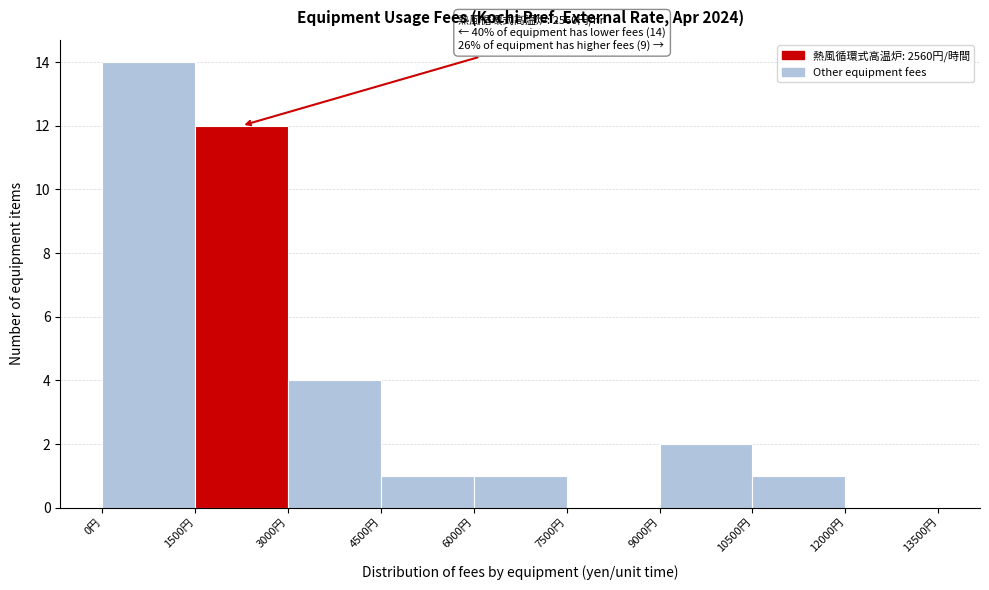

Which range on the x-axis has the tallest bar?

0 to 1500